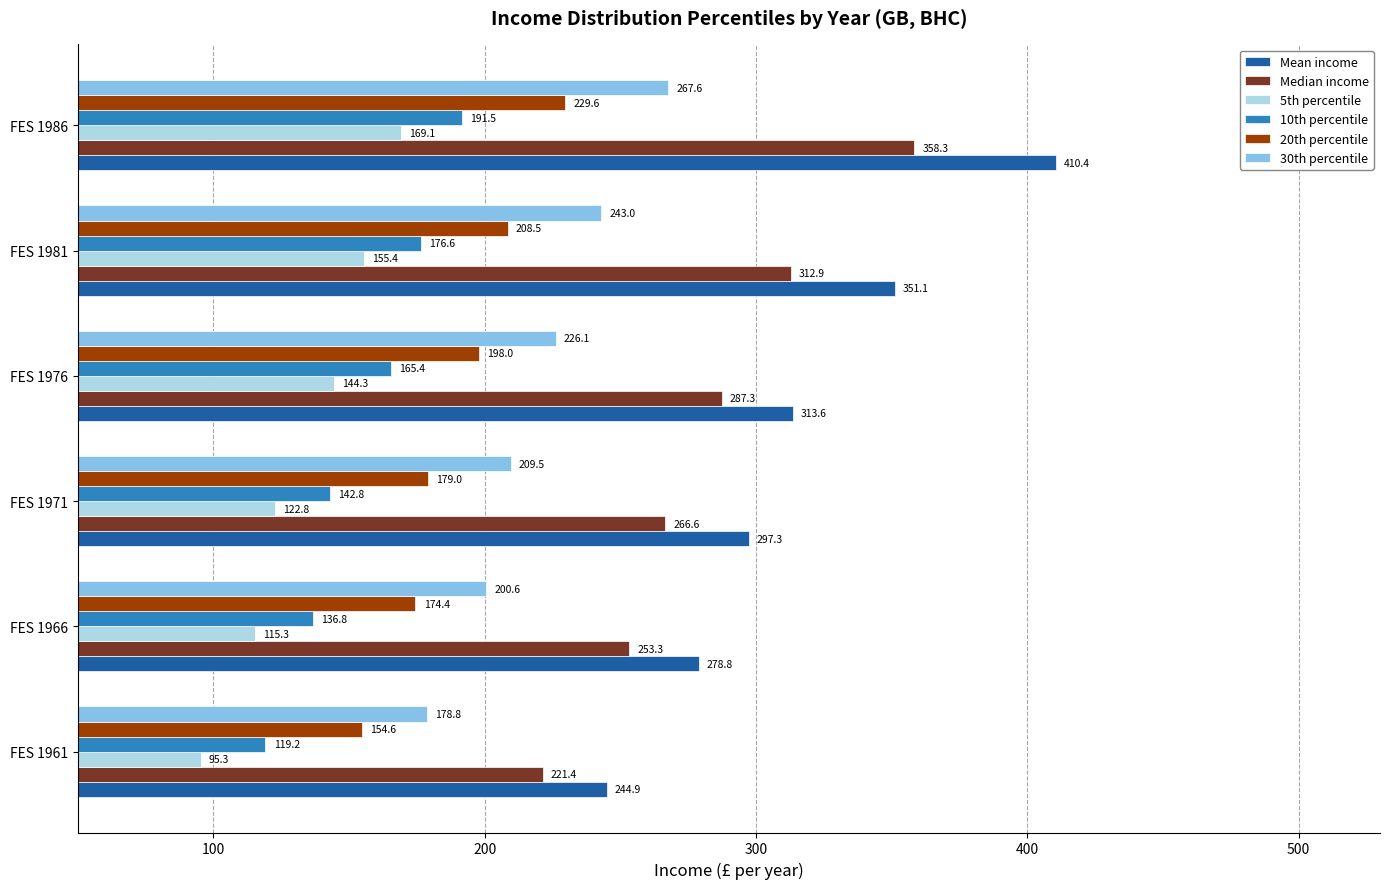

What is the approximate value of Mean income at FES 1971?

297.3